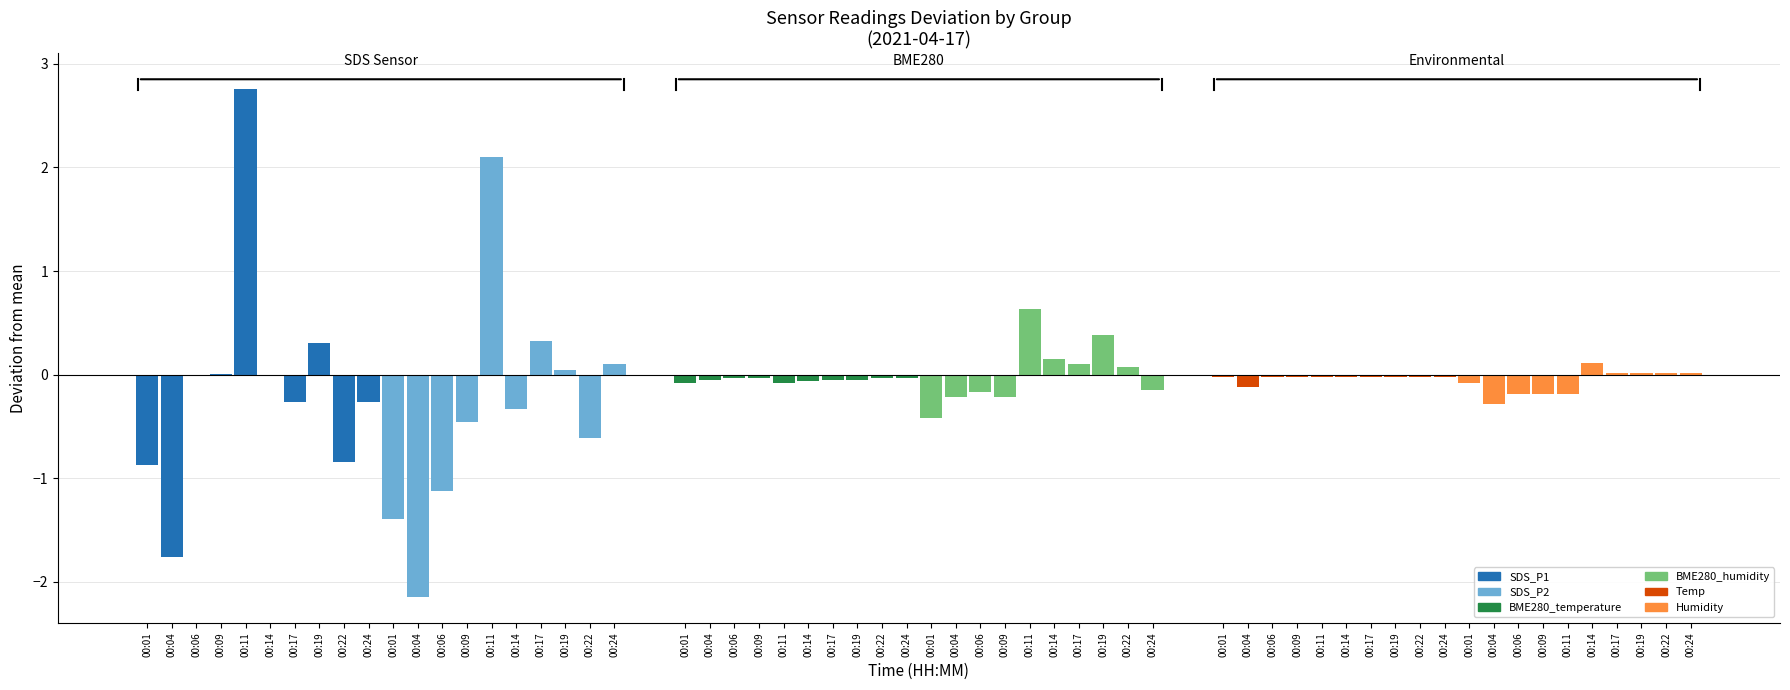

List the series in order of their peak value, lowest first.

BME280_temperature, Temp, Humidity, BME280_humidity, SDS_P2, SDS_P1